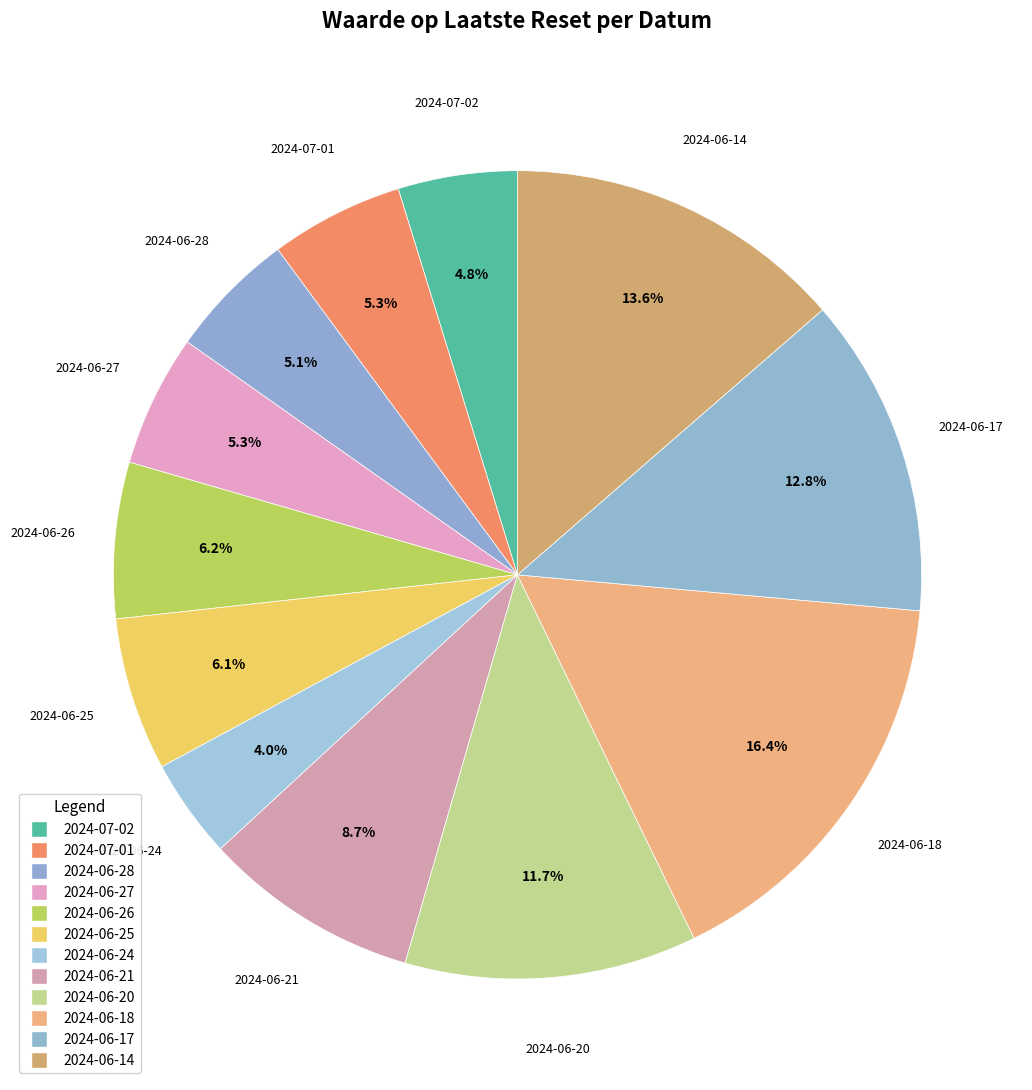

How many segments does this pie chart have?

12